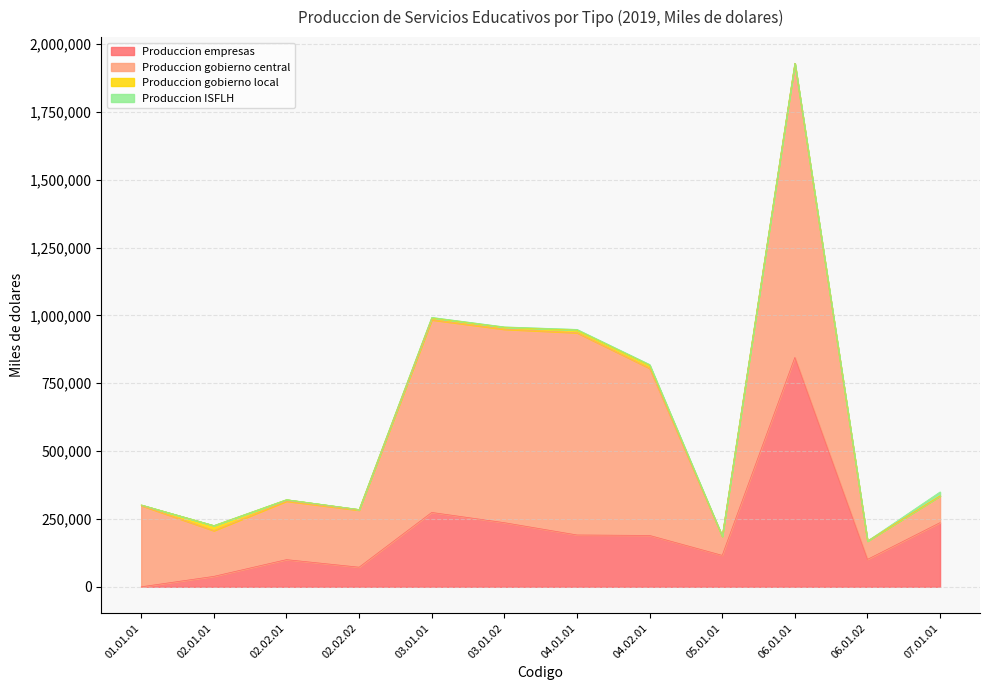

What position from the right is 03.01.02?

7